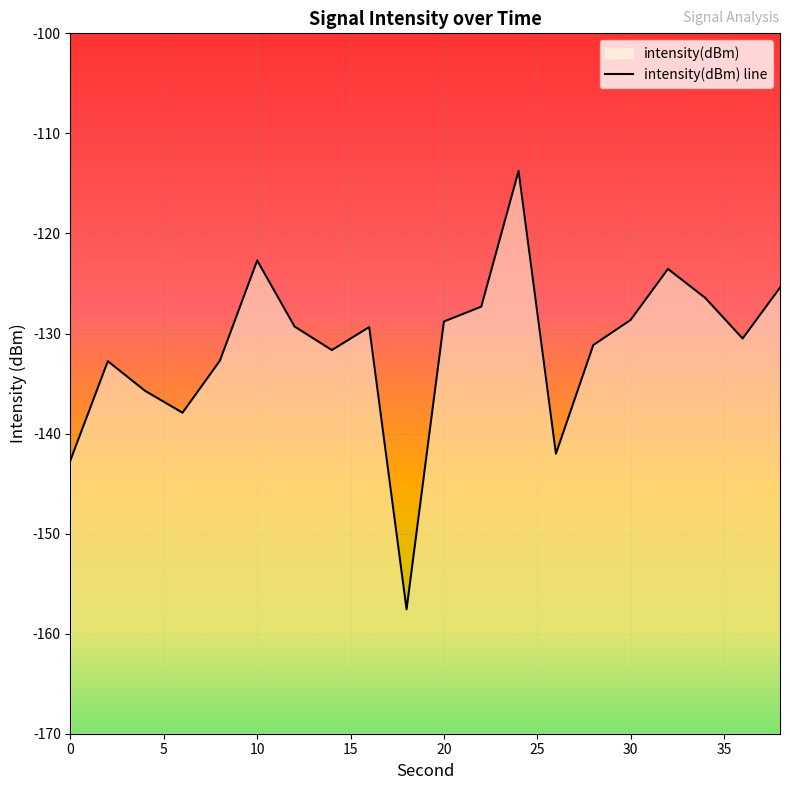

Reading left to right, what are all the values shown in this chart?

-142.7	-132.8	-135.7	-137.9	-132.7	-122.7	-129.3	-131.7	-129.4	-157.6	-128.8	-127.3	-113.7	-142.0	-131.2	-128.6	-123.5	-126.4	-130.5	-125.4